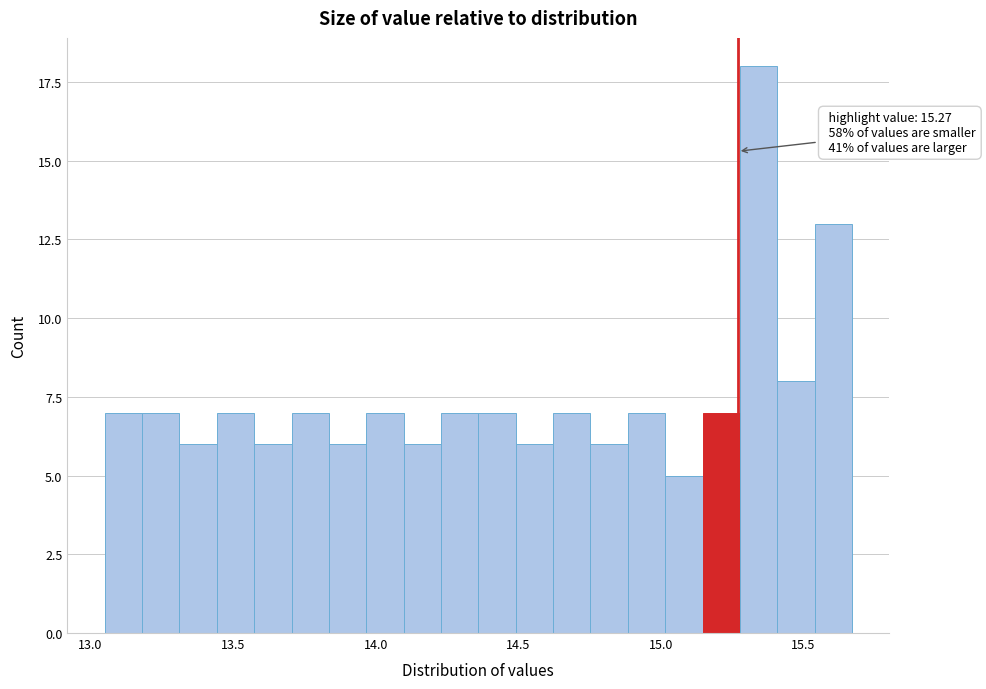

Around what value on the x-axis is the tallest bar? Give the approximate position of its centre, as read against the axis.

15.35